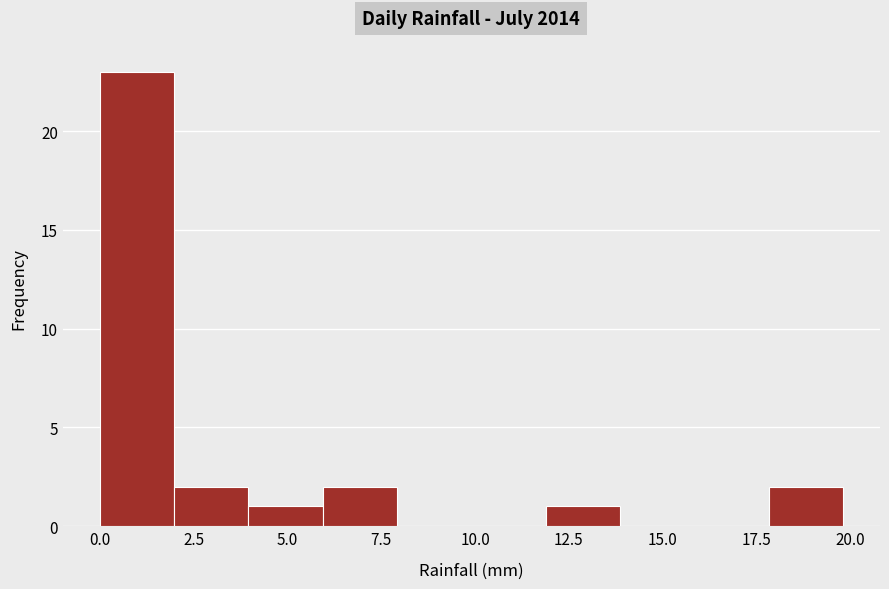

Read against the x-axis, roughly where is the centre of the tallest bar?

1.0